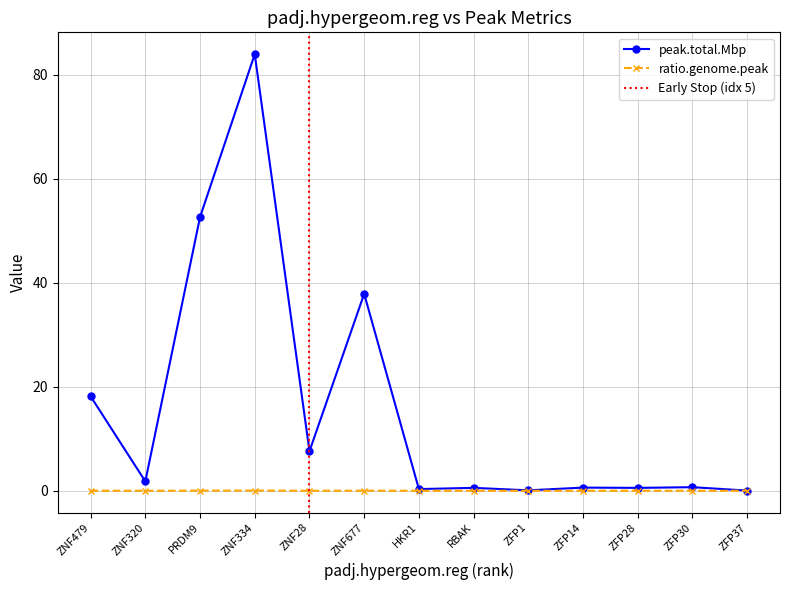

What is the sum of all ratio.genome.peak values?

0.1